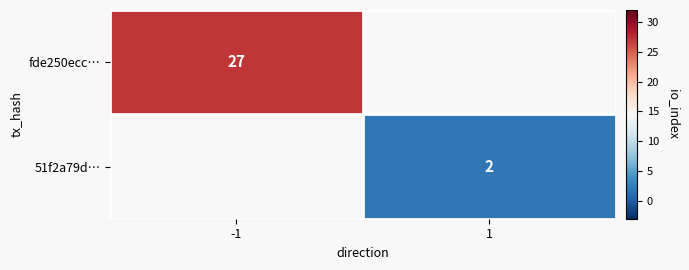

Is it true that 51f2a79d… equals 2 at 1?

True